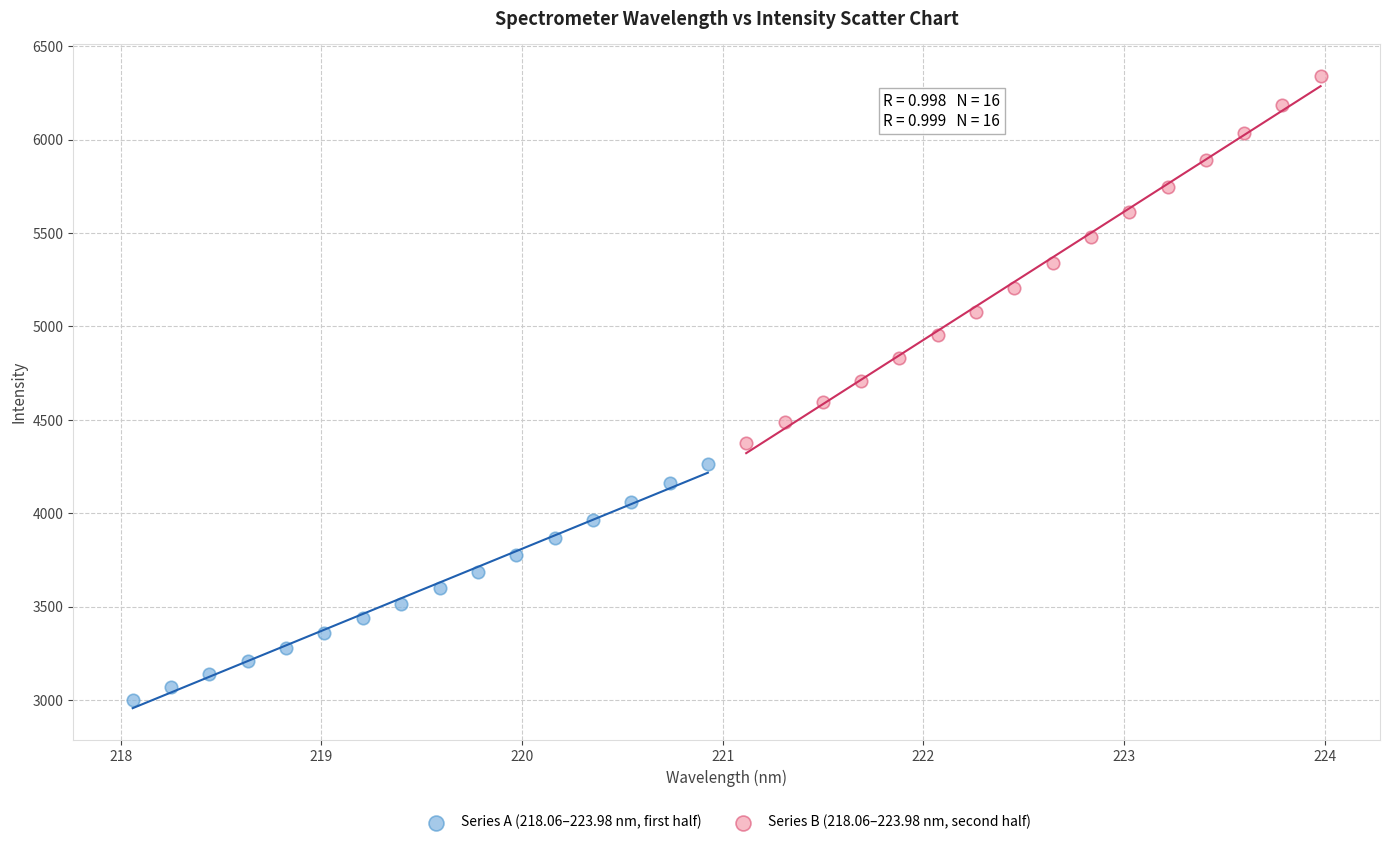

Which series contains the highest Y value?

Series B (218.06–223.98 nm, second half)